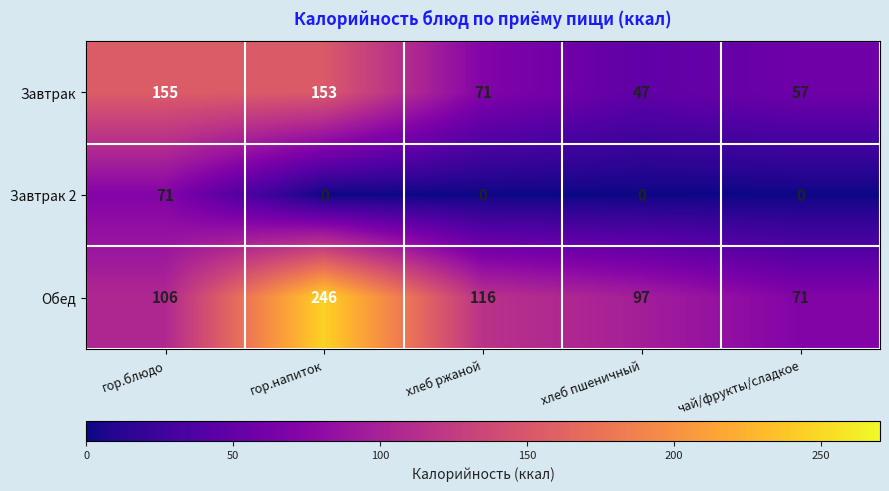

Count the number of data series in this chart.

3